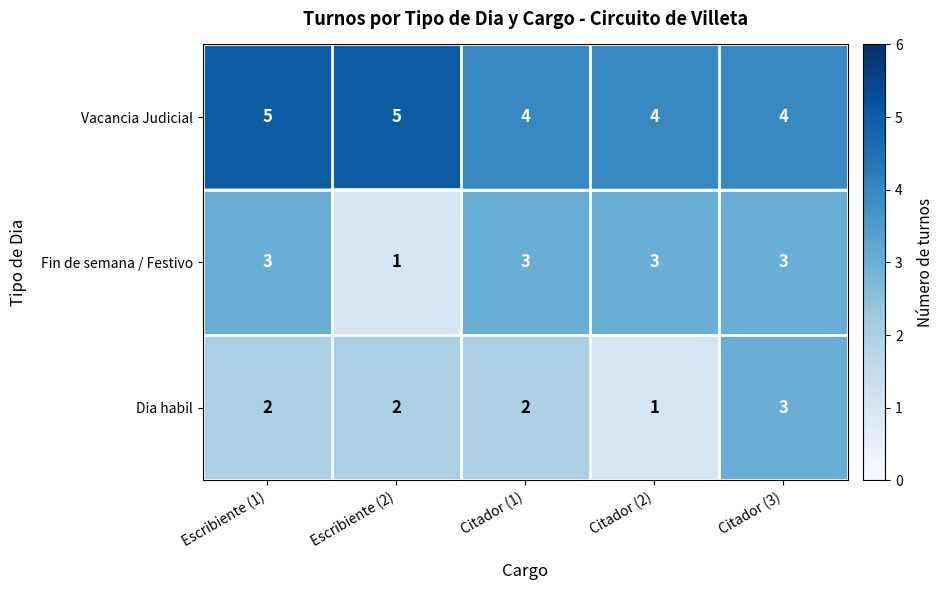

Reading left to right, list all the values displayed in this chart.

Vacancia Judicial: 5	5	4	4	4
Fin de semana / Festivo: 3	1	3	3	3
Dia habil: 2	2	2	1	3